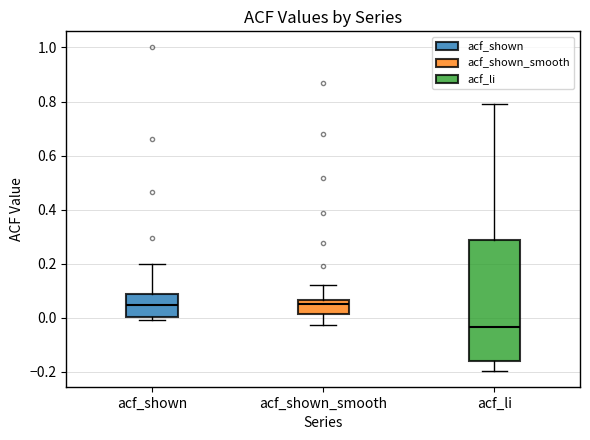

Reading left to right, read every box against the y-axis: the position of its median line, the range the box covers, and the ends of its whiskers. The values are not printed on the chart, so give them approximately, as read against the axis.

acf_shown: median 0.04, box 0.00 to 0.08, whiskers 0.00 (just below the box's lower edge) to 0.20
acf_shown_smooth: median 0.06 (just below the box's upper edge), box 0.02 to 0.06, whiskers -0.02 to 0.12
acf_li: median -0.04, box -0.16 to 0.28, whiskers -0.20 to 0.78